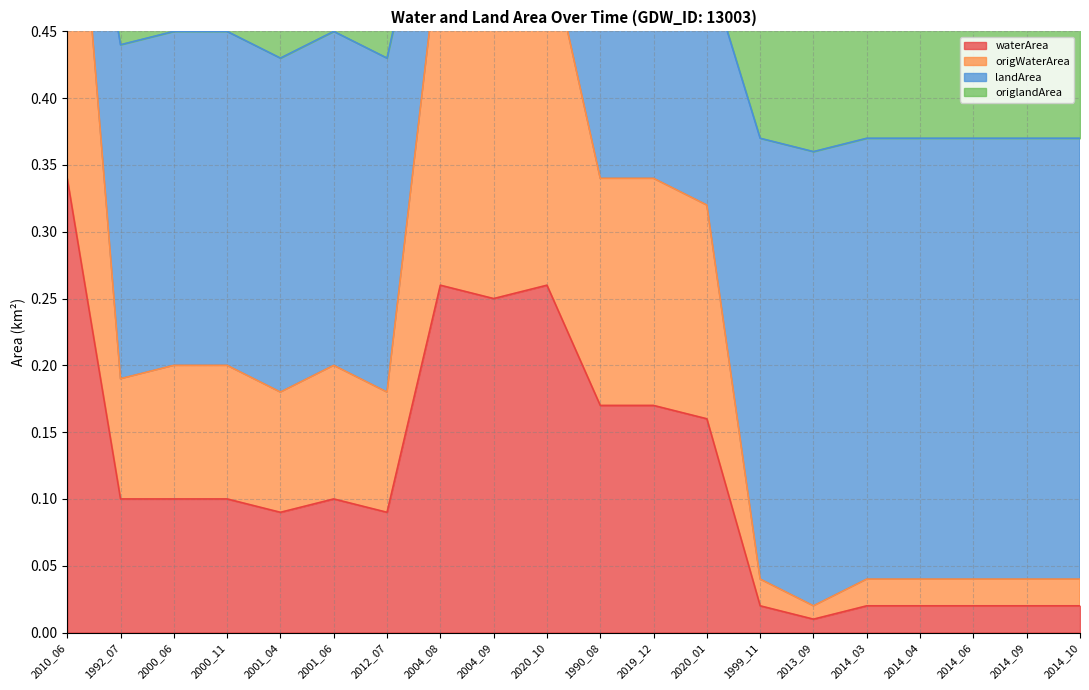

What is the total value across all series at 2010_06?

1.7